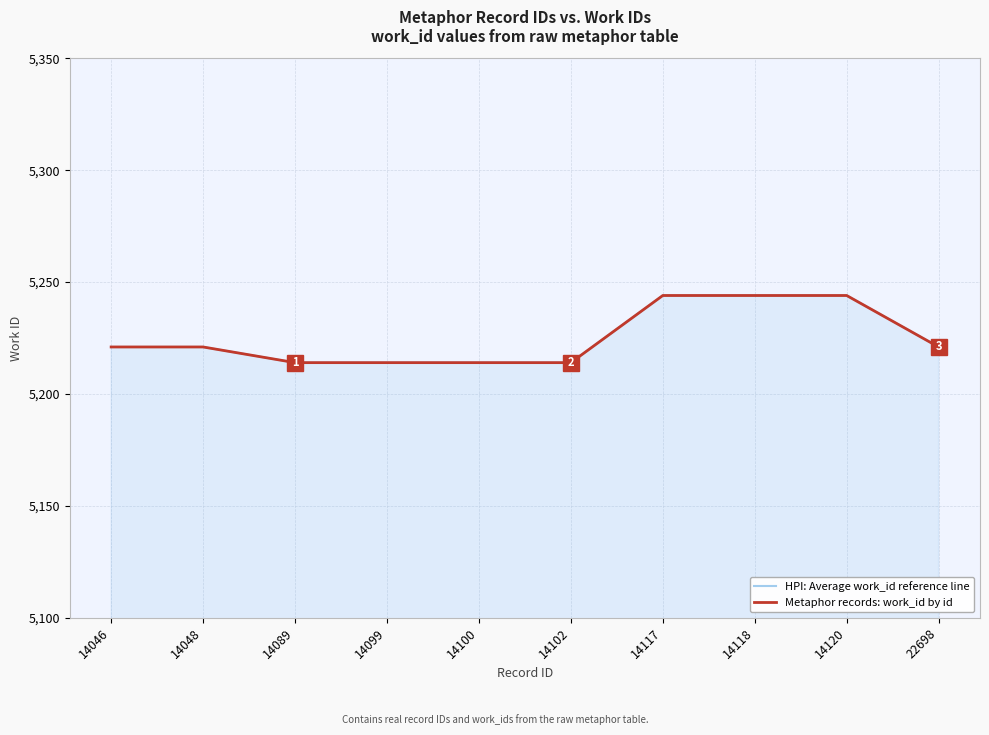

The value of Metaphor records: work_id by id at 14118 is 2242. True or false?

False